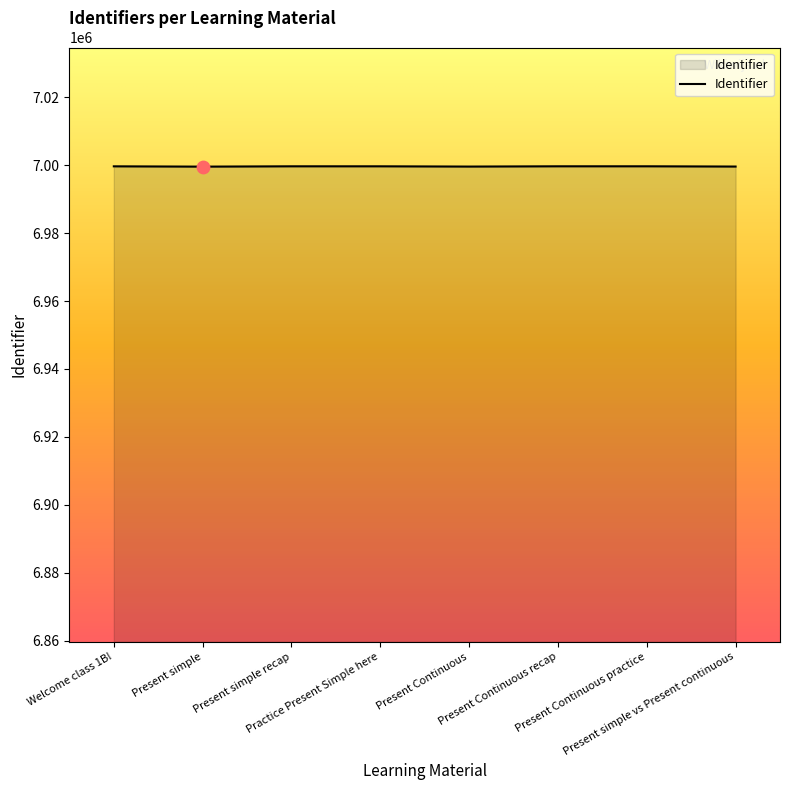

What is the sum of all values?

55997414